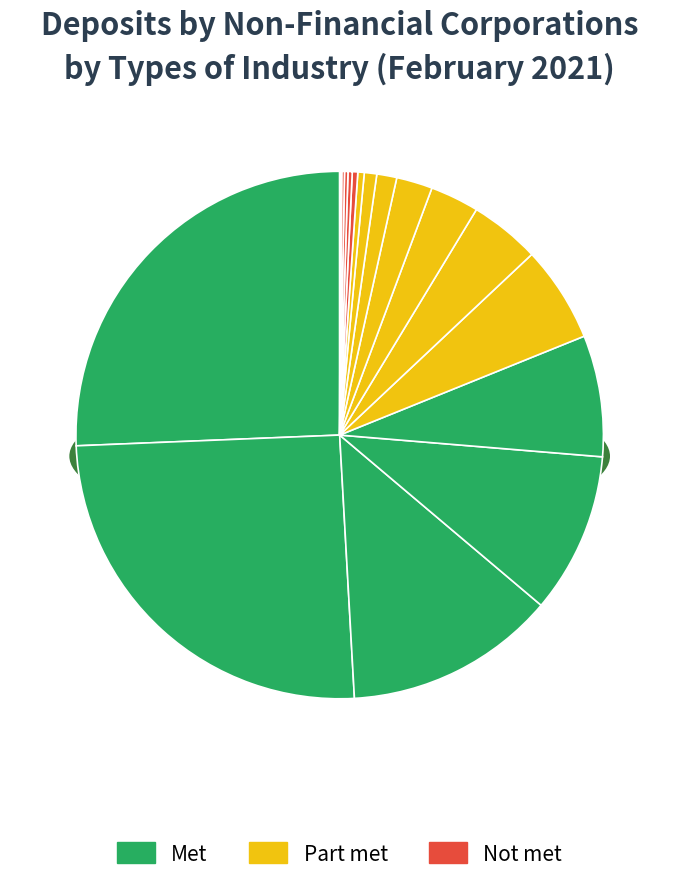

Which slice is the smallest?

Water supply